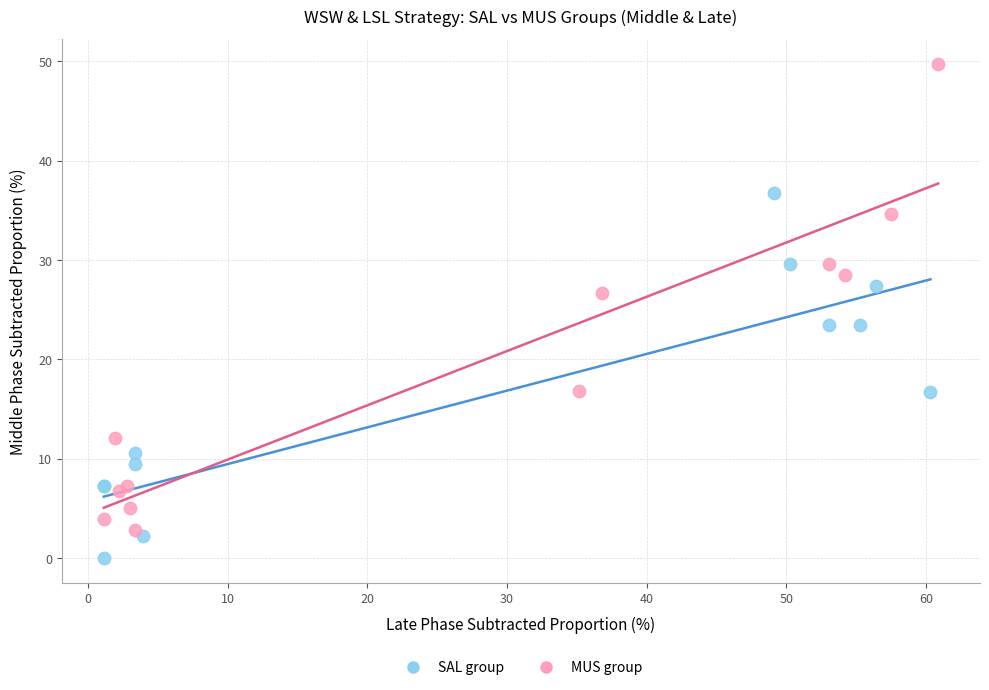

Which series has the largest Y range (max minus min)?

MUS group